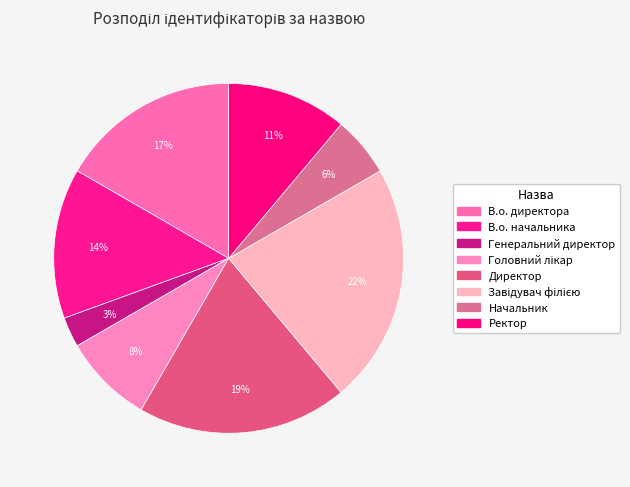

Count the number of slices in the pie.

8